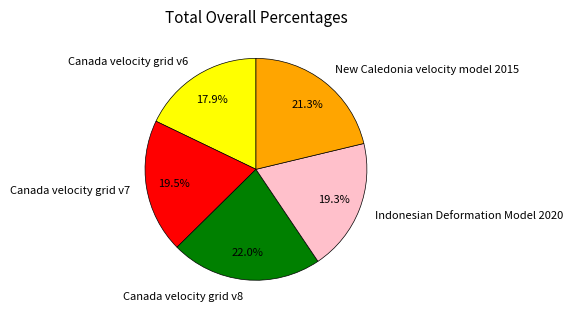

To the nearest percent, what is the average slice percentage?

20%